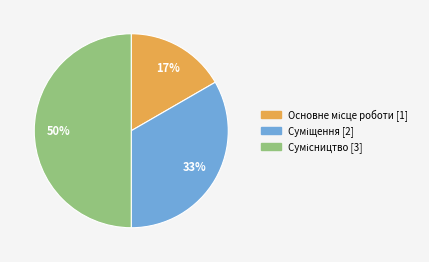

To the nearest percent, what is the difference between the largest and smallest slice percentages?

33%